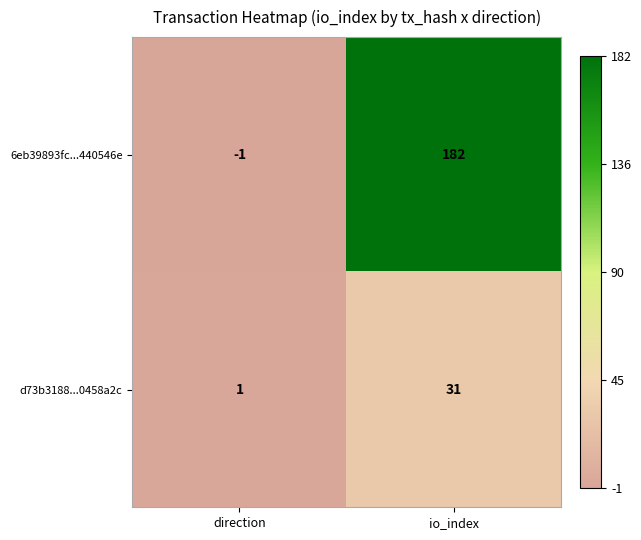

Which series has the largest total across all categories?

6eb39893fc...440546e